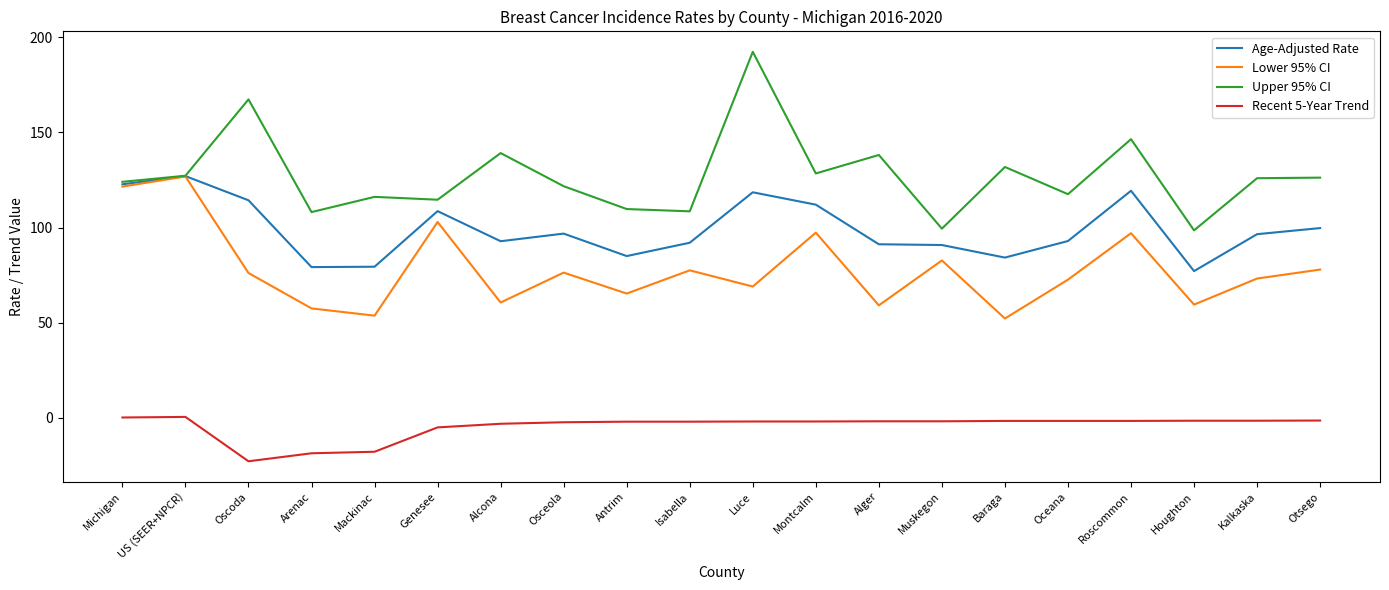

At Osceola, list the series in order from smallest to largest.

Recent 5-Year Trend, Lower 95% CI, Age-Adjusted Rate, Upper 95% CI